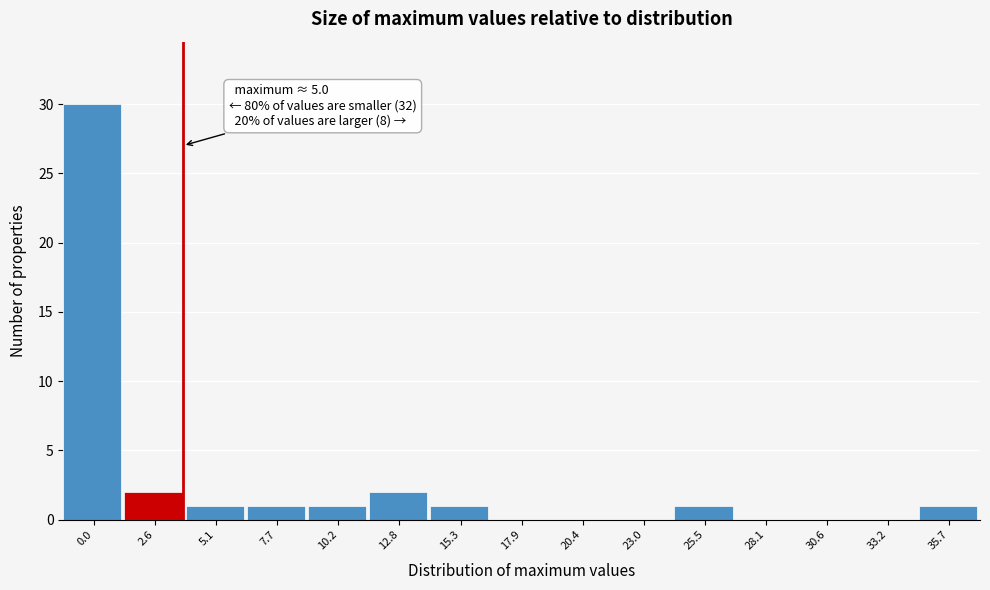

Reading left to right, list all the values displayed in this chart.

0.0=30	2.6=2	5.1=1	7.7=1	10.2=1	12.8=2	15.3=1	17.9=0	20.4=0	23.0=0	25.5=1	28.1=0	30.6=0	33.2=0	35.7=1